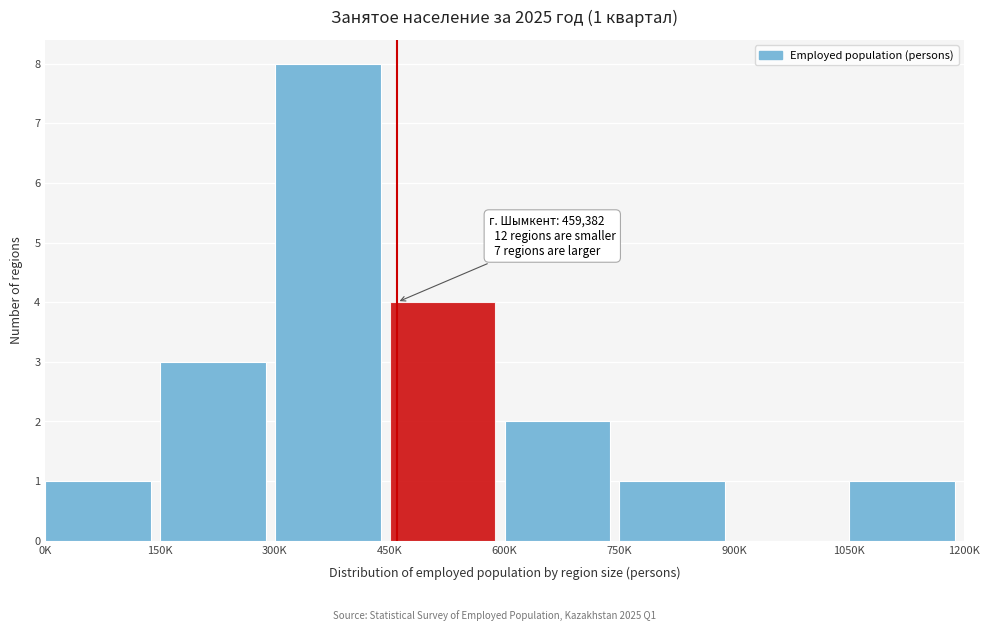

Reading left to right, what are all the values shown in this chart?

0K=1	150K=3	300K=8	450K=4	600K=2	750K=1	900K=0	1050K=1